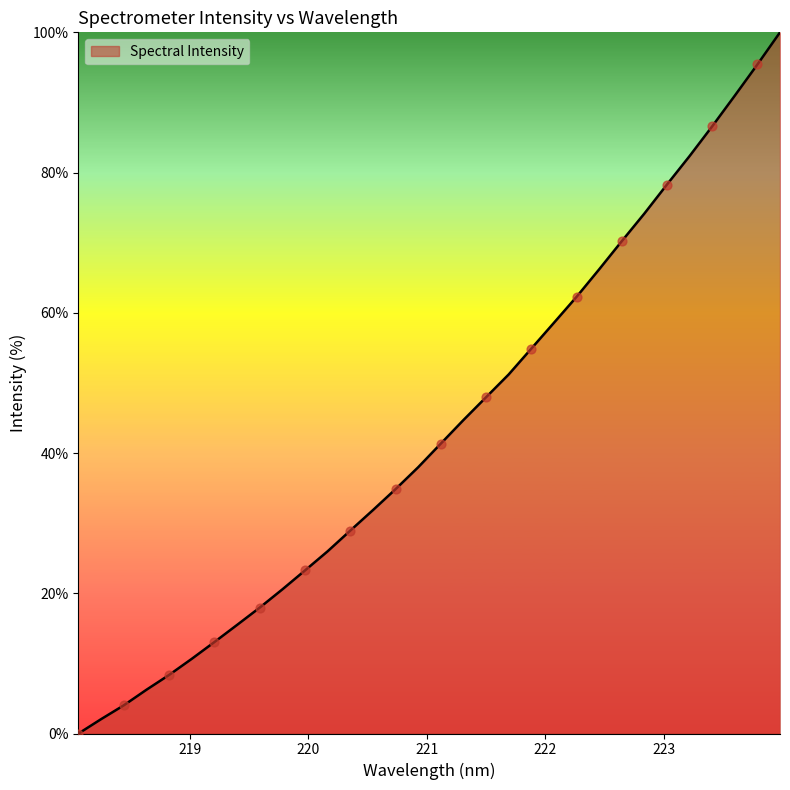

What is the greatest value displayed?

100.0